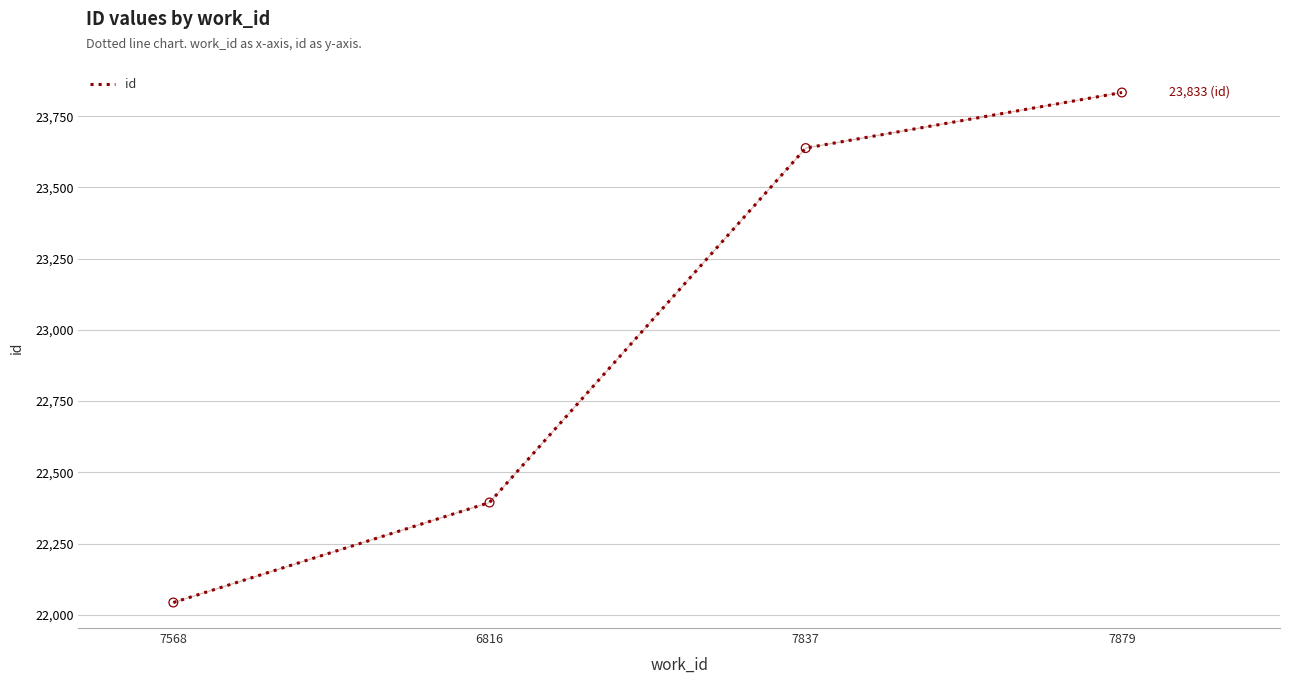

What is the change in value from 7837 to 7879?

+195